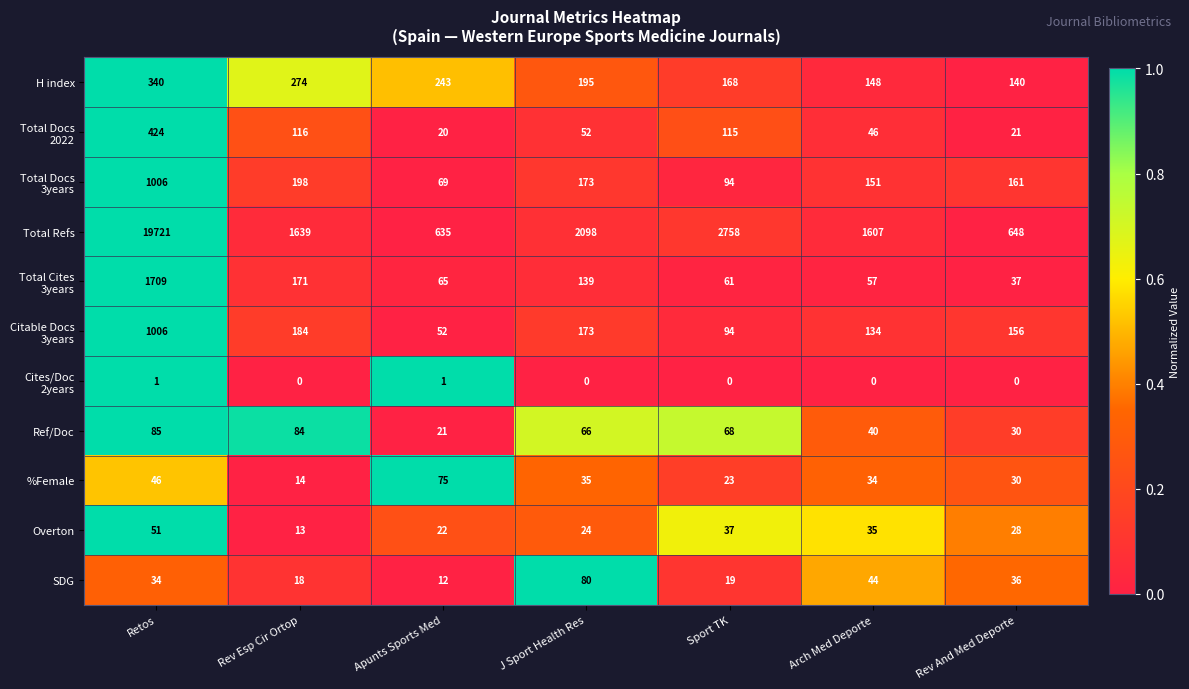

What is the total value across all series at Apunts Sports Med?

1215